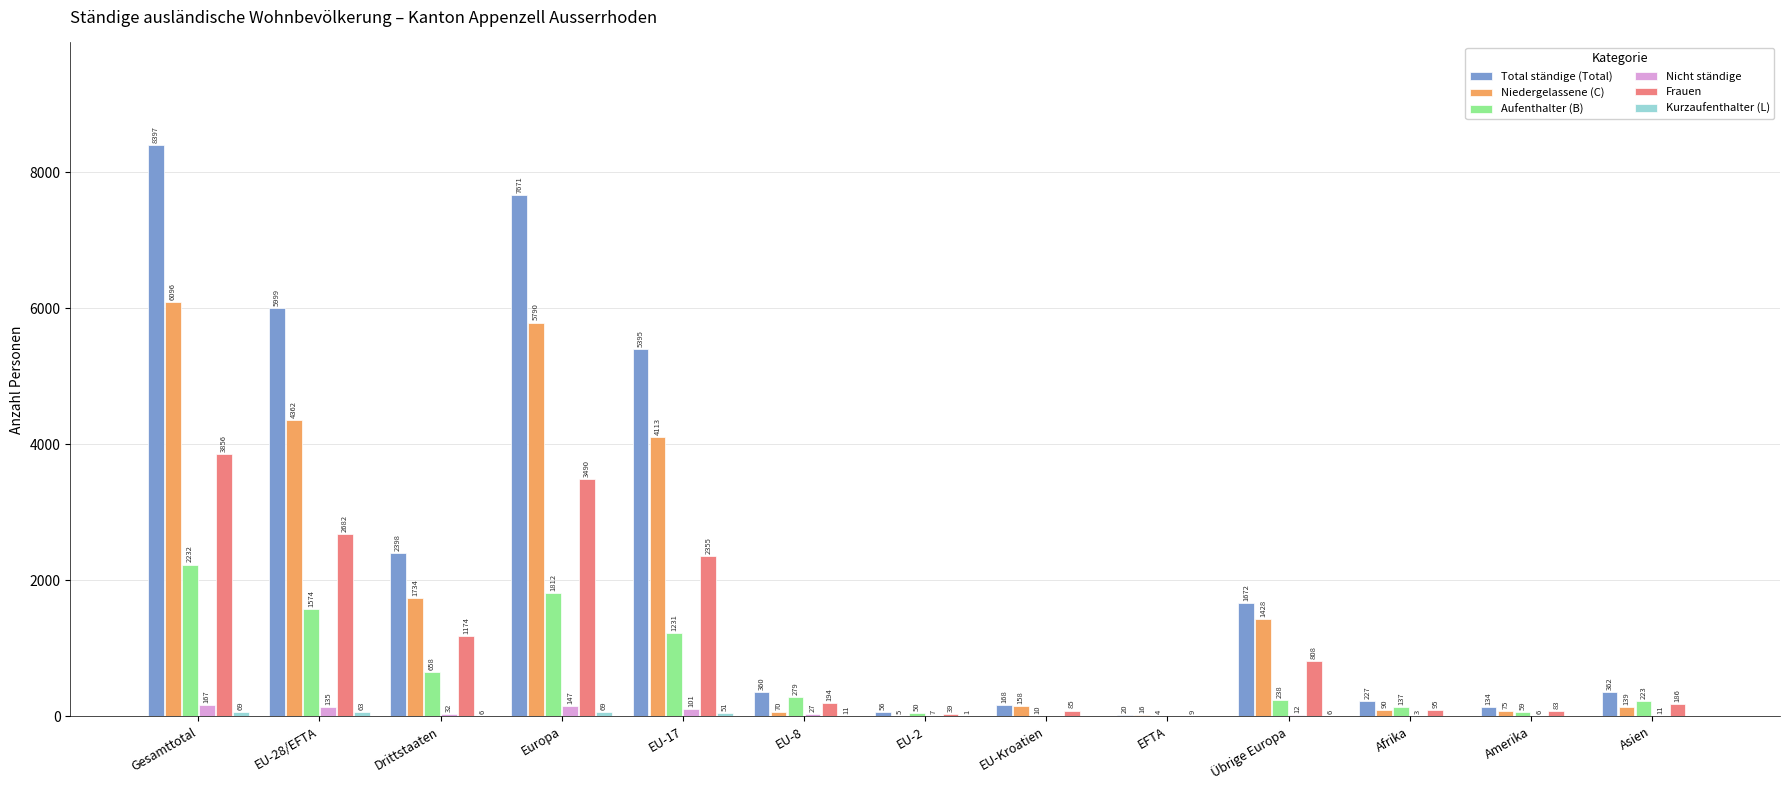

Which label corresponds to the largest value in the chart?

Gesamttotal